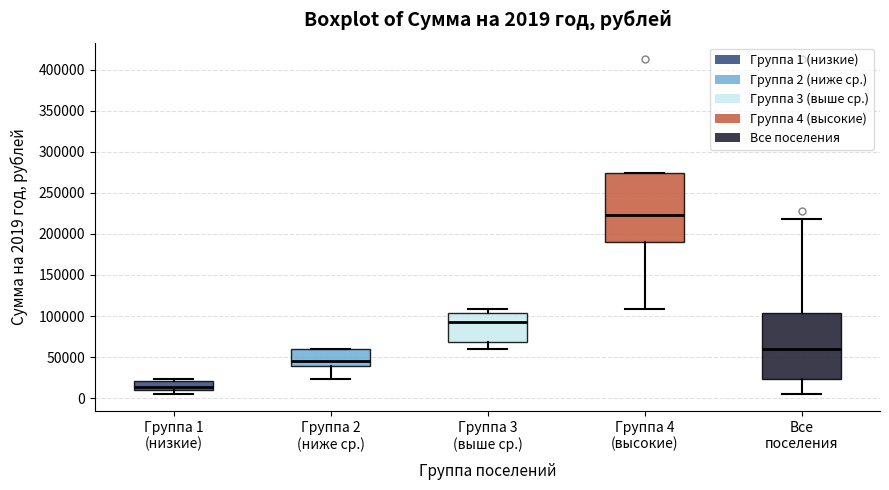

Which box's median line is the highest?

Группа 4 (высокие)